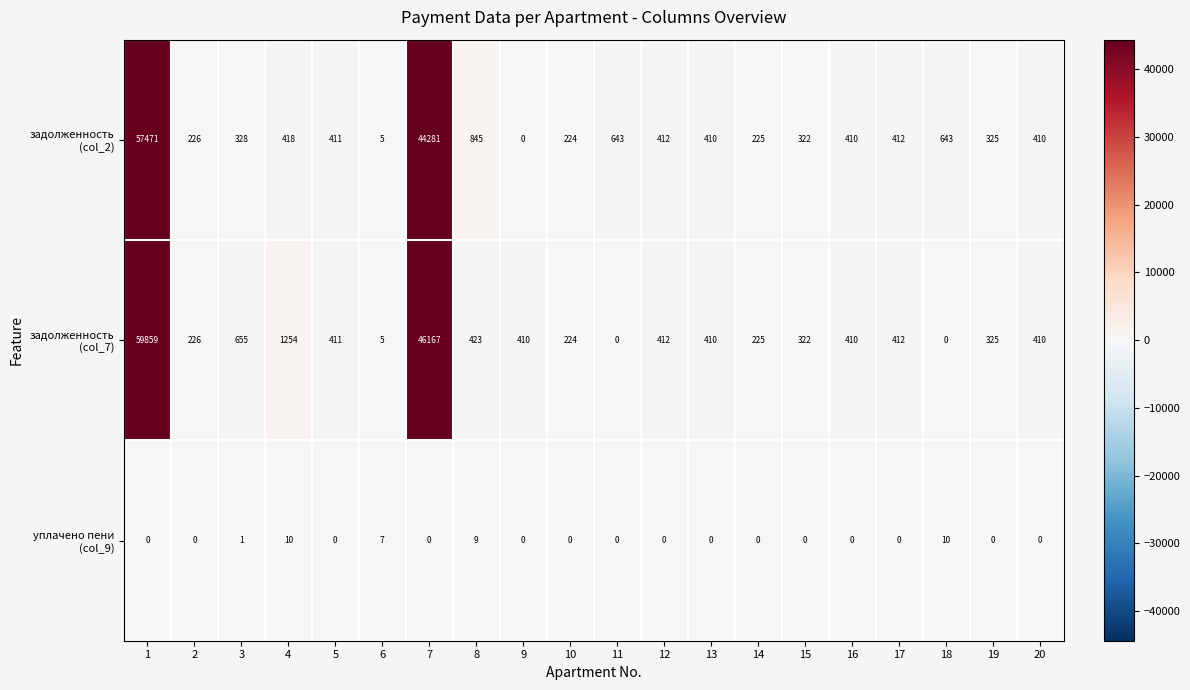

How many series are shown in this chart?

3